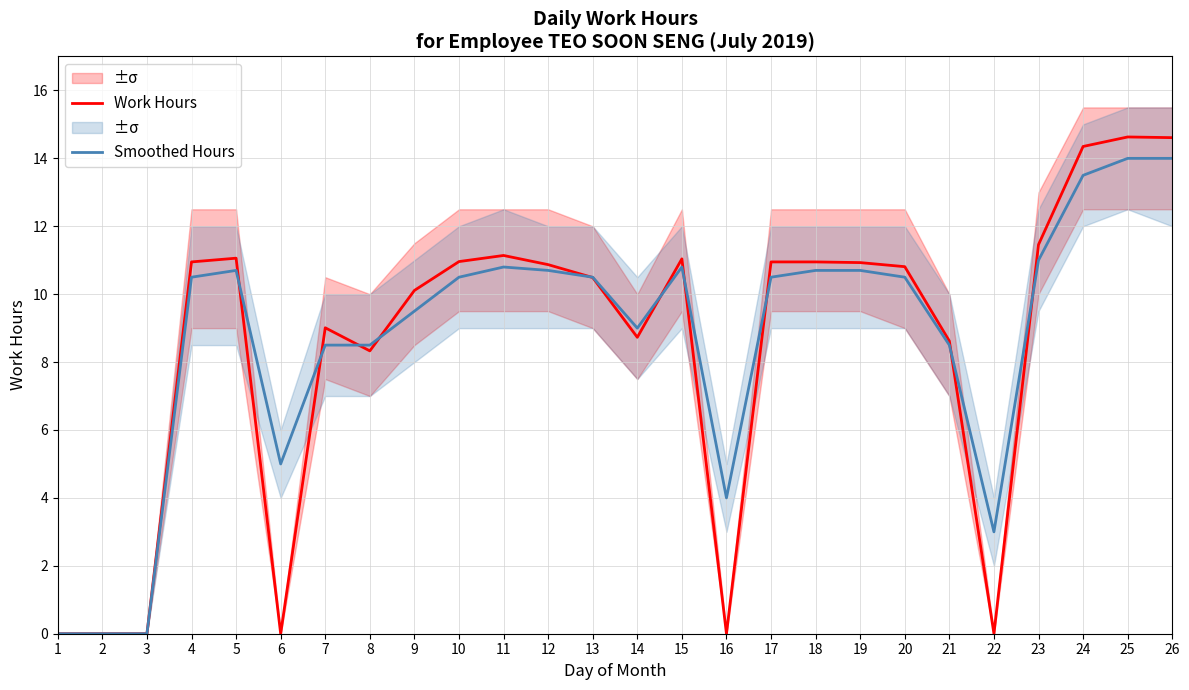

True or false: Work Hours and Smoothed Hours cross at least once.

True